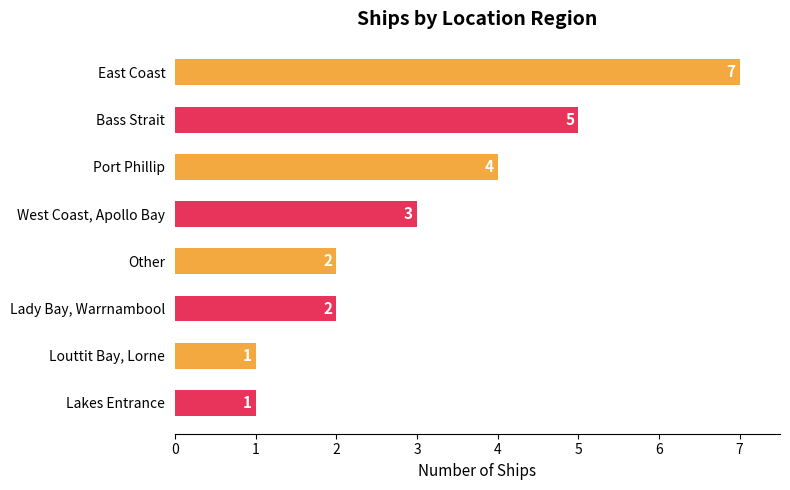

How many categories are shown in the chart?

8